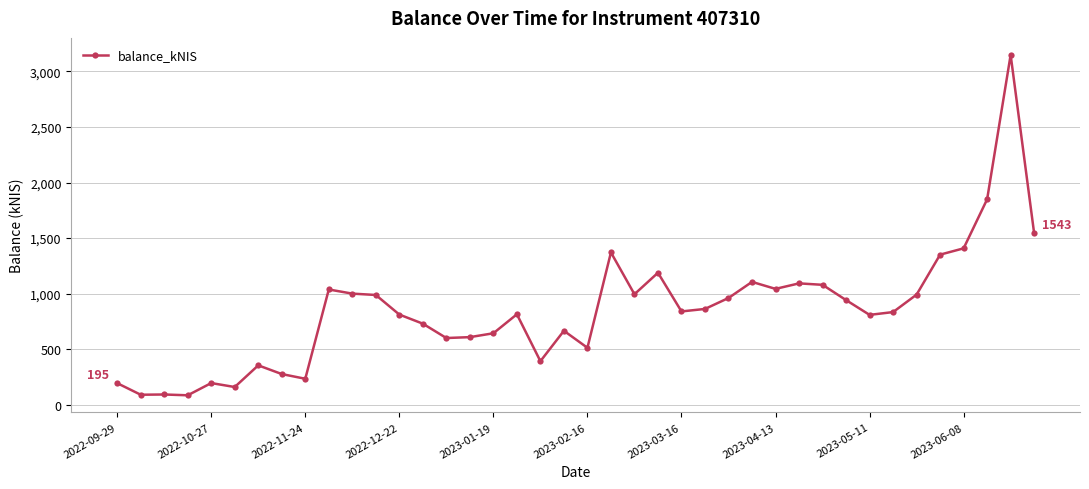

How many data points are less than 840?

20